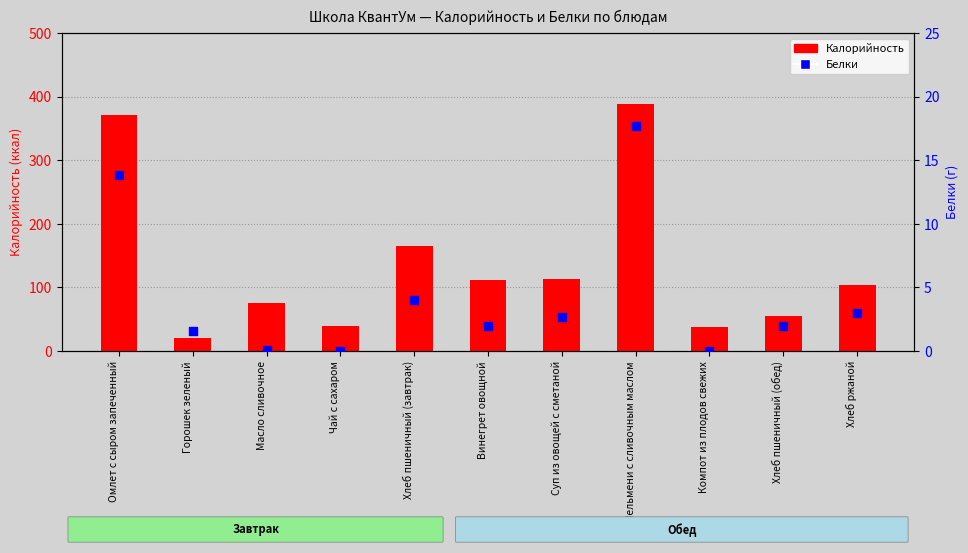

Which series has the largest total across all categories?

Калорийность